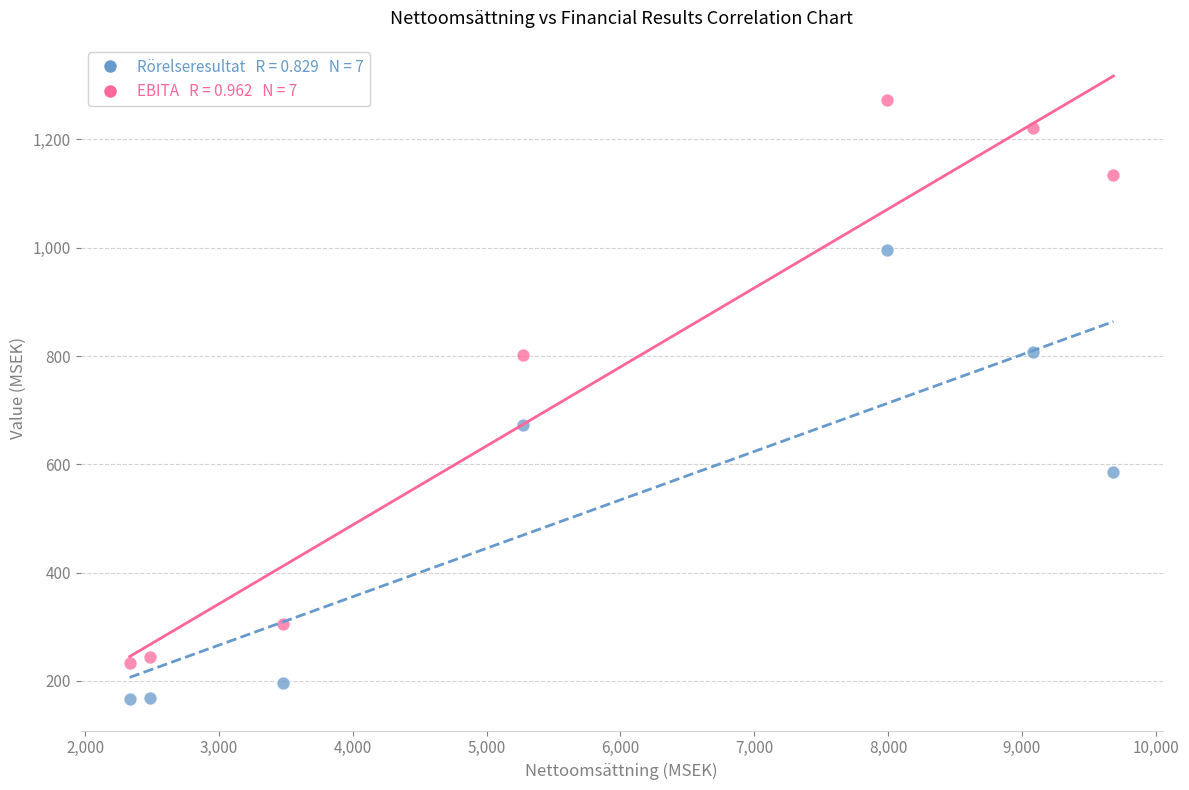

Across all data points, what is the range of X values (max minus min)?

7352